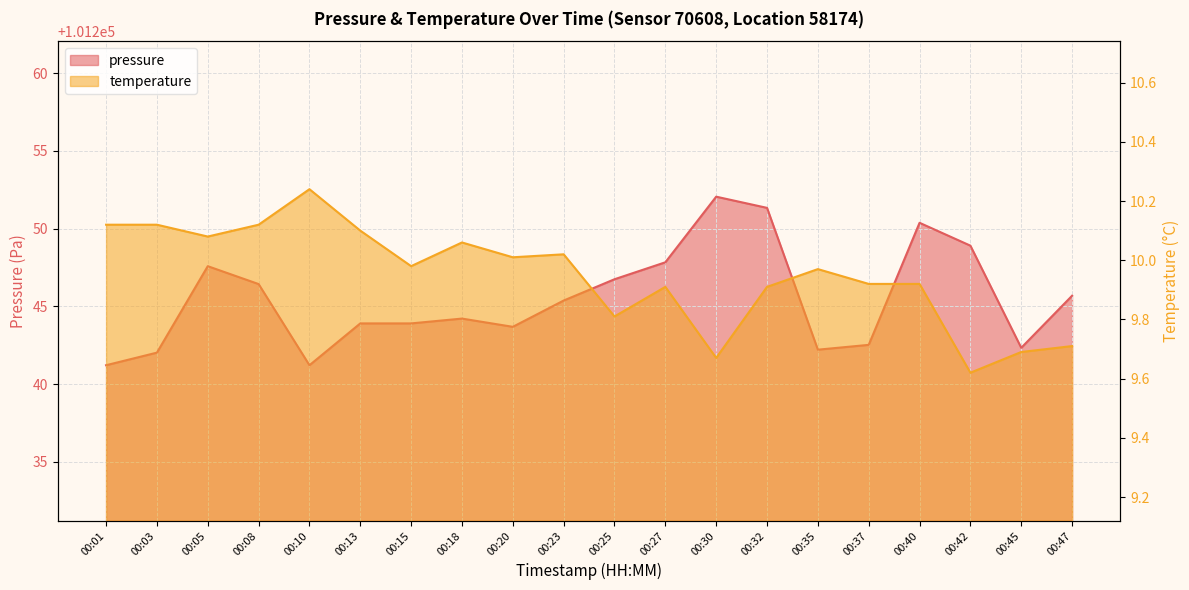

At which category does the chart reach its minimum across all series?

00:42